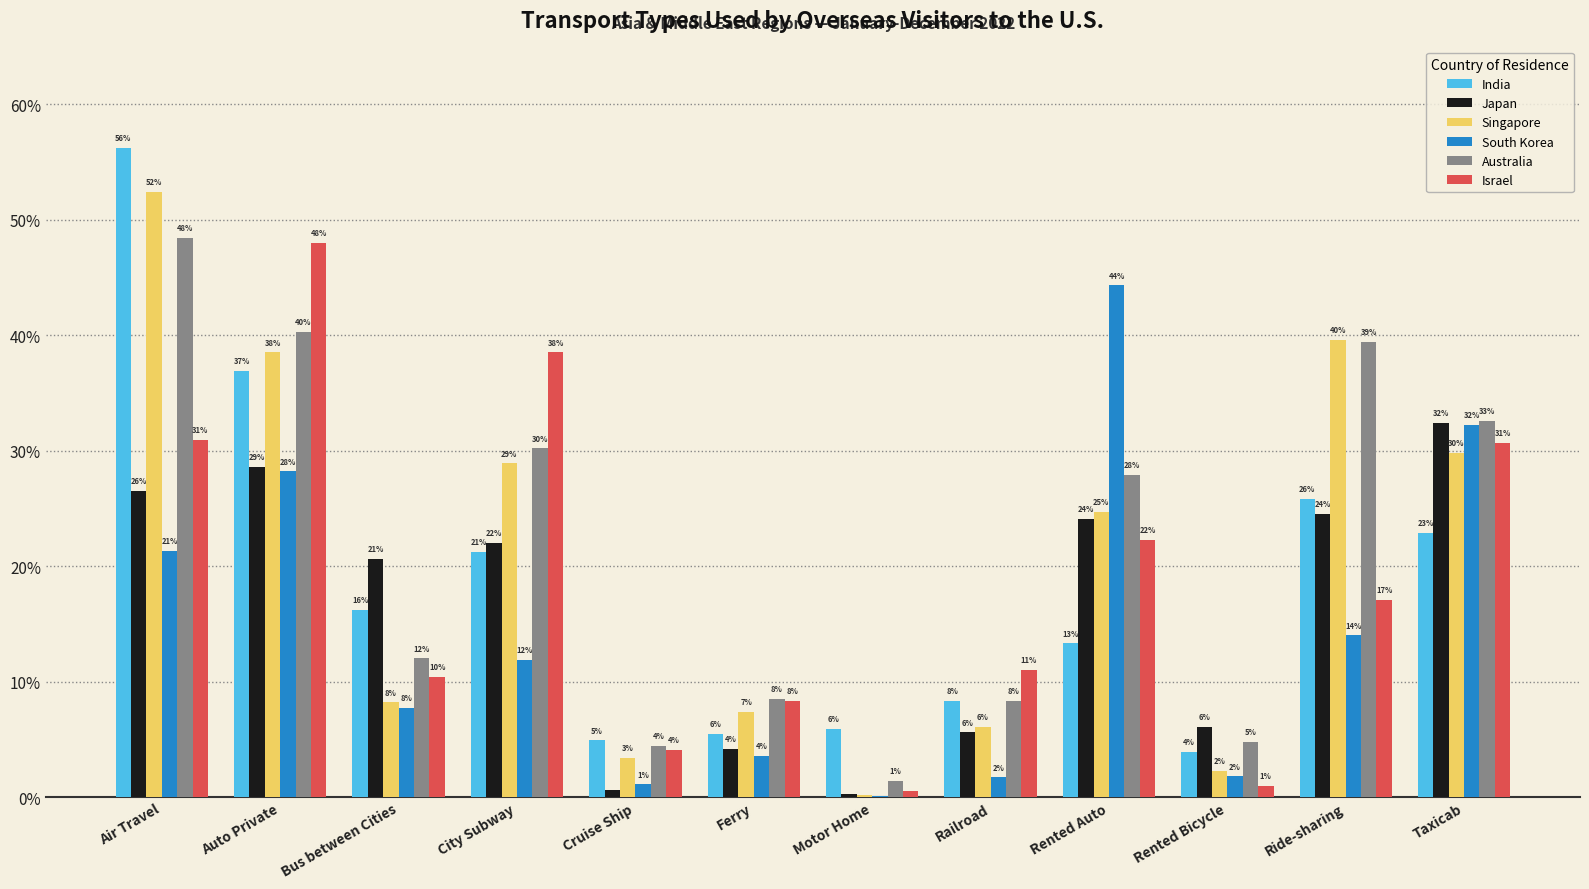

Reading left to right, transcribe all the data shown in this chart.

India: 0.6	0.4	0.2	0.2	0.0	0.1	0.1	0.1	0.1	0.0	0.3	0.2
Japan: 0.3	0.3	0.2	0.2	0.0	0.0	0.0	0.1	0.2	0.1	0.2	0.3
Singapore: 0.5	0.4	0.1	0.3	0.0	0.1	0.0	0.1	0.2	0.0	0.4	0.3
South Korea: 0.2	0.3	0.1	0.1	0.0	0.0	0.0	0.0	0.4	0.0	0.1	0.3
Australia: 0.5	0.4	0.1	0.3	0.0	0.1	0.0	0.1	0.3	0.0	0.4	0.3
Israel: 0.3	0.5	0.1	0.4	0.0	0.1	0.0	0.1	0.2	0.0	0.2	0.3